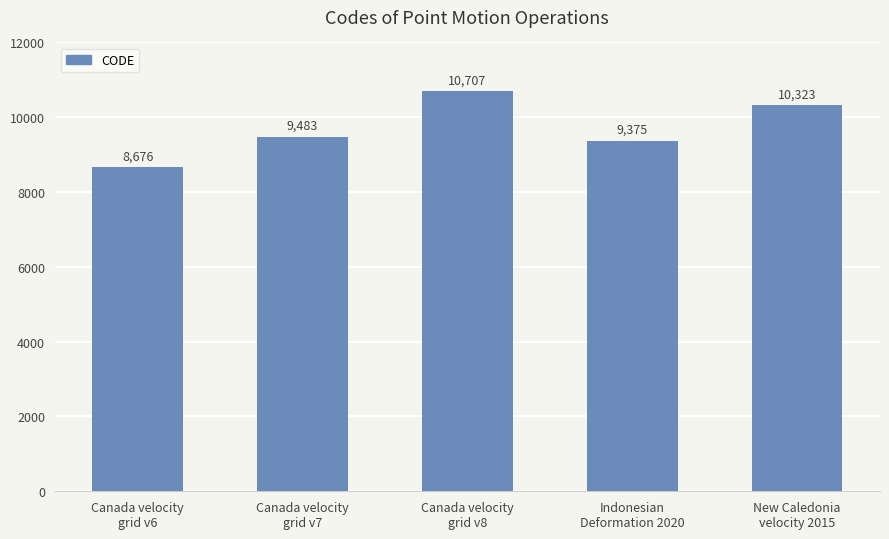

What is the label of the 1st bar from the right?

New Caledonia
velocity 2015